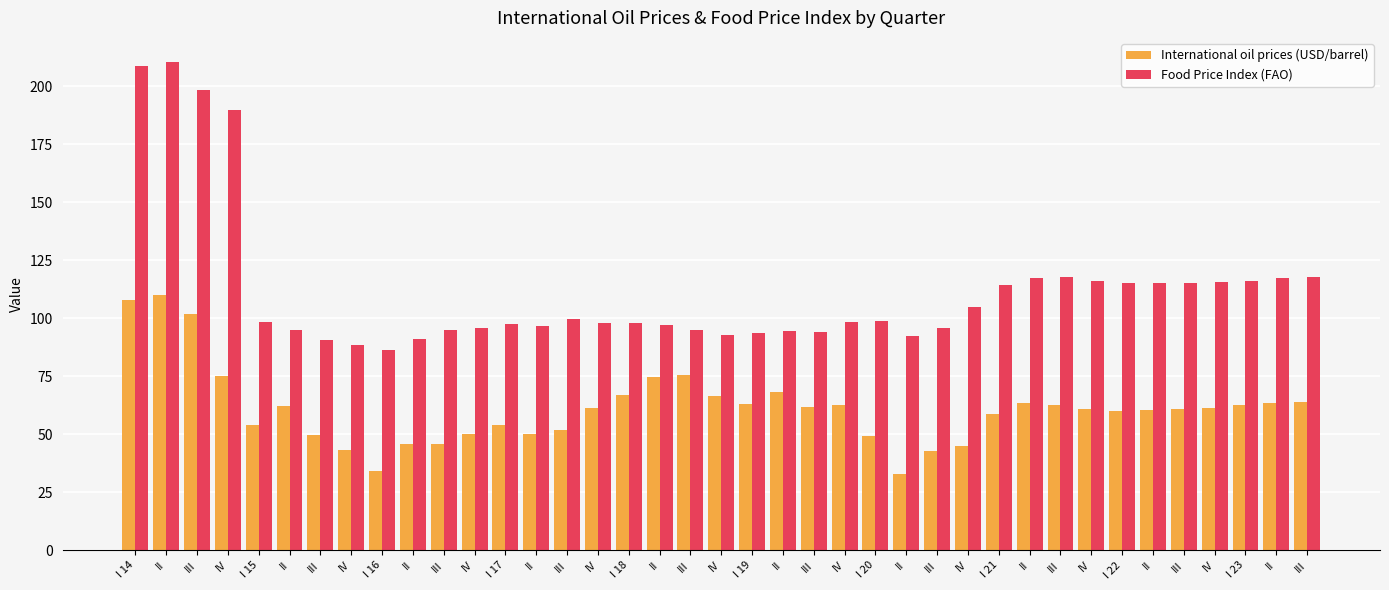

What is the approximate value of Food Price Index (FAO) at IV?

98.2